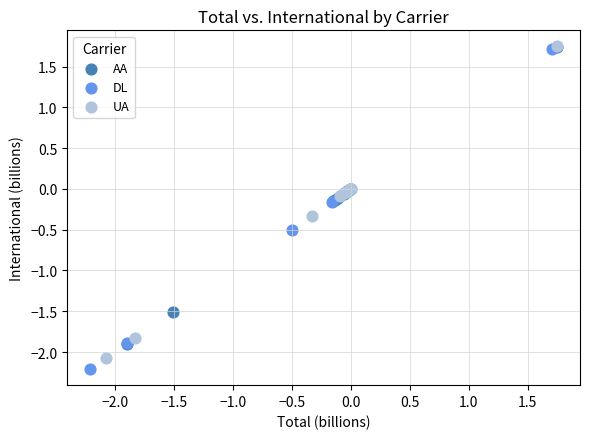

Which series has the largest Y range (max minus min)?

DL